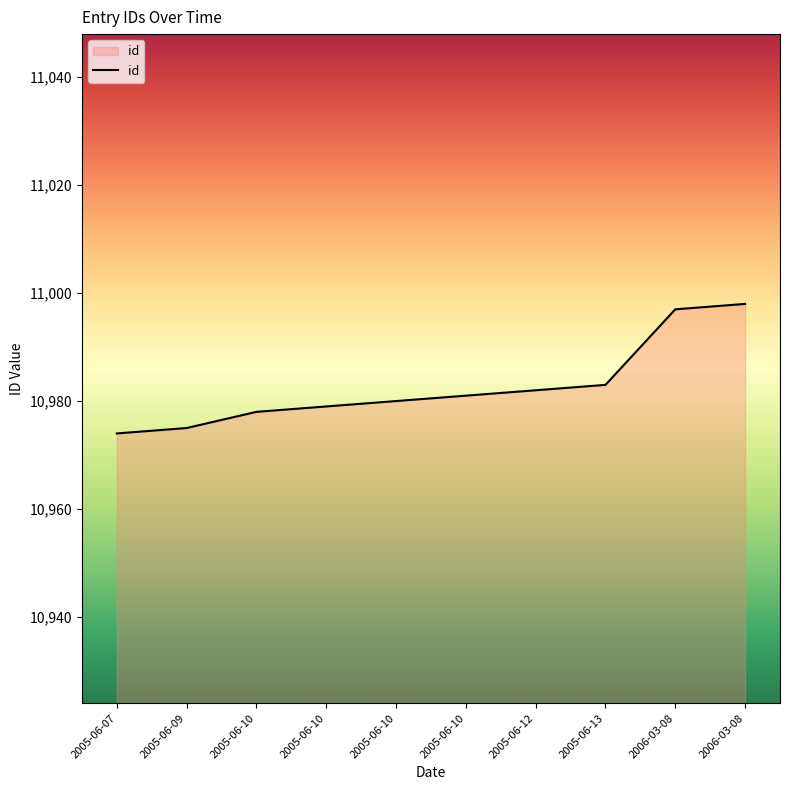

What is the sum of the values at 2005-06-09 and 2005-06-10?

21954